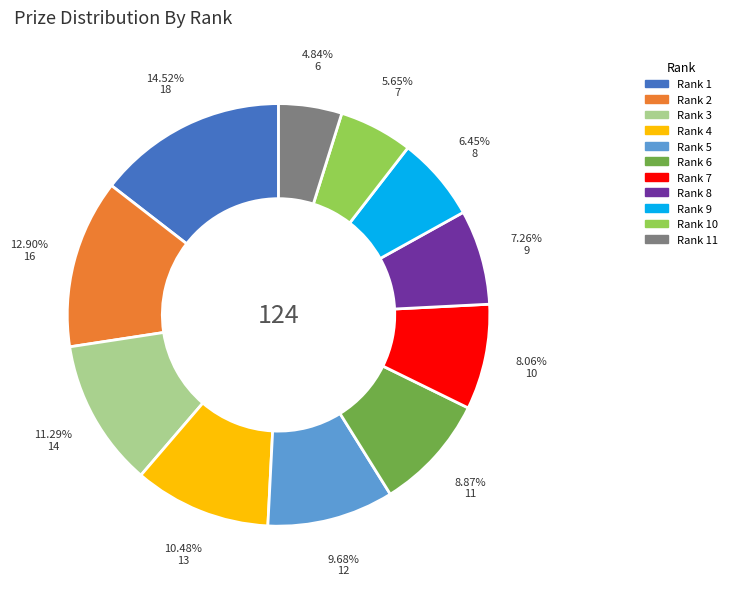

Is there a majority slice in this chart?

No